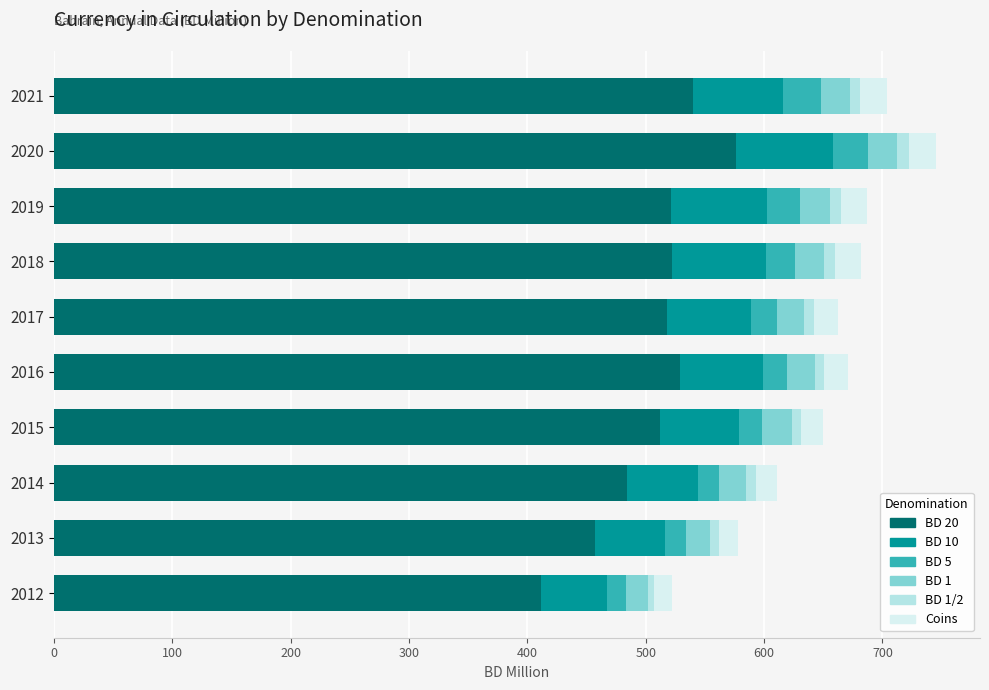

How many distinct data groups are displayed?

6